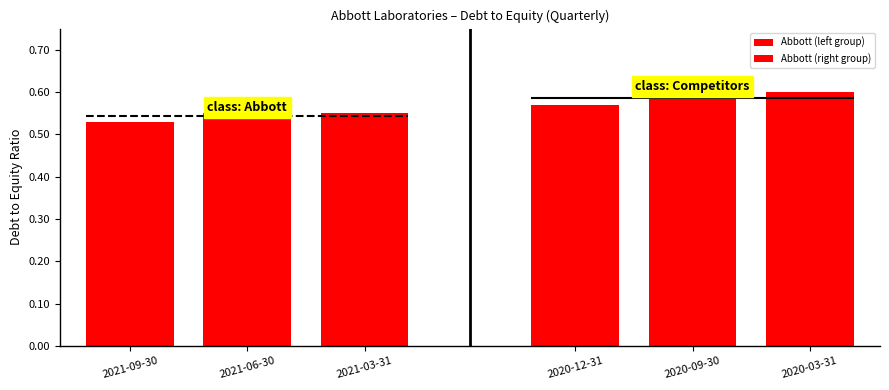

At 2021-06-30, list the series in order from largest to smallest.

Abbott (right group), Abbott (left group)